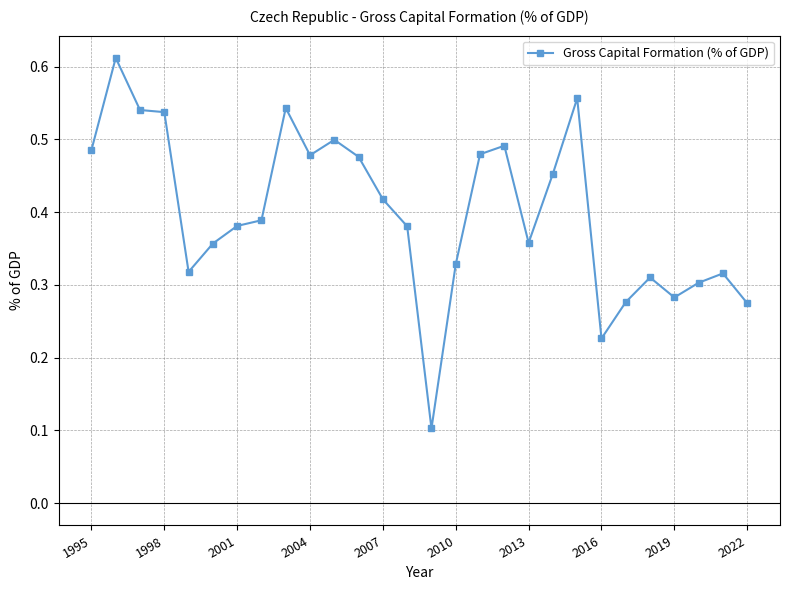

How many values are between 0 and 1?

28